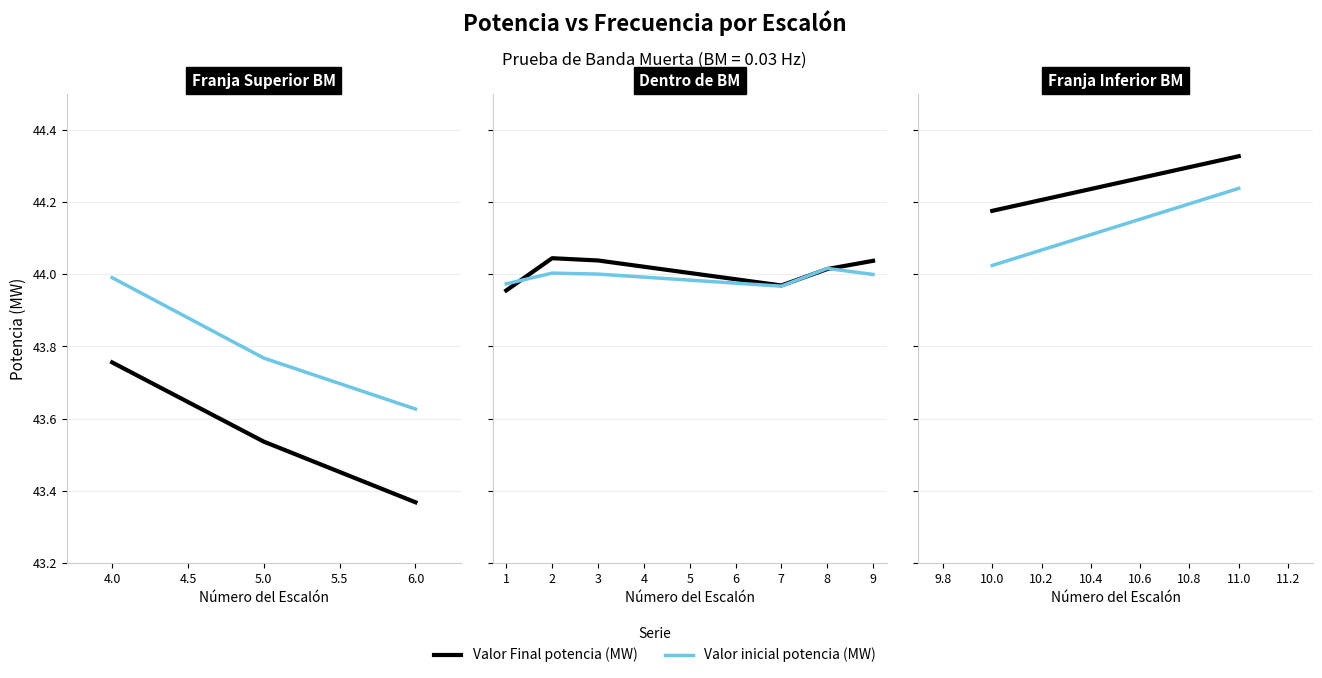

How many lines are shown in the chart?

2